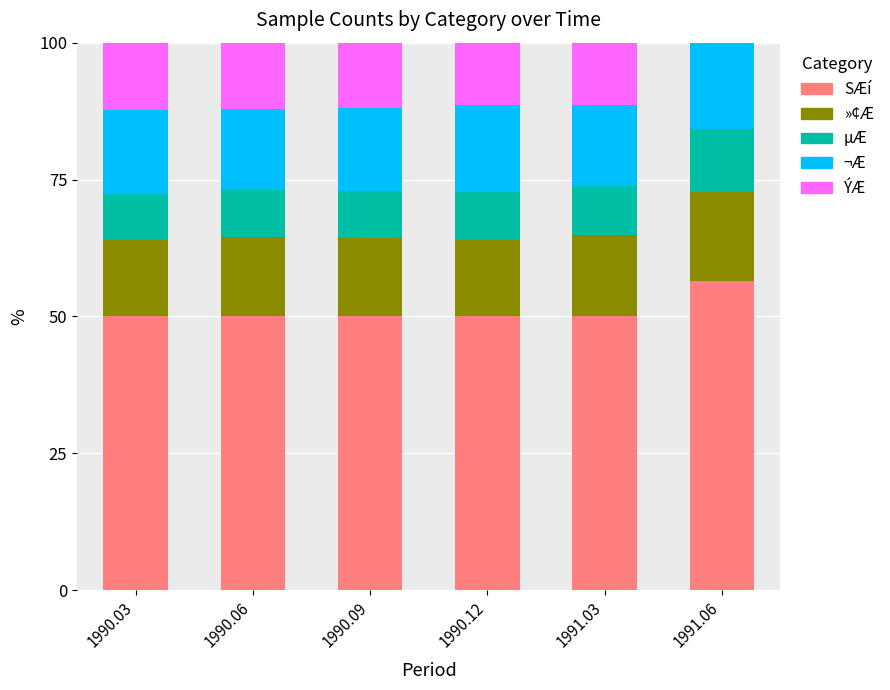

Reading left to right, transcribe the values for SÆí.

1990.03=50.0	1990.06=50.0	1990.09=50.0	1990.12=50.0	1991.03=50.0	1991.06=56.4